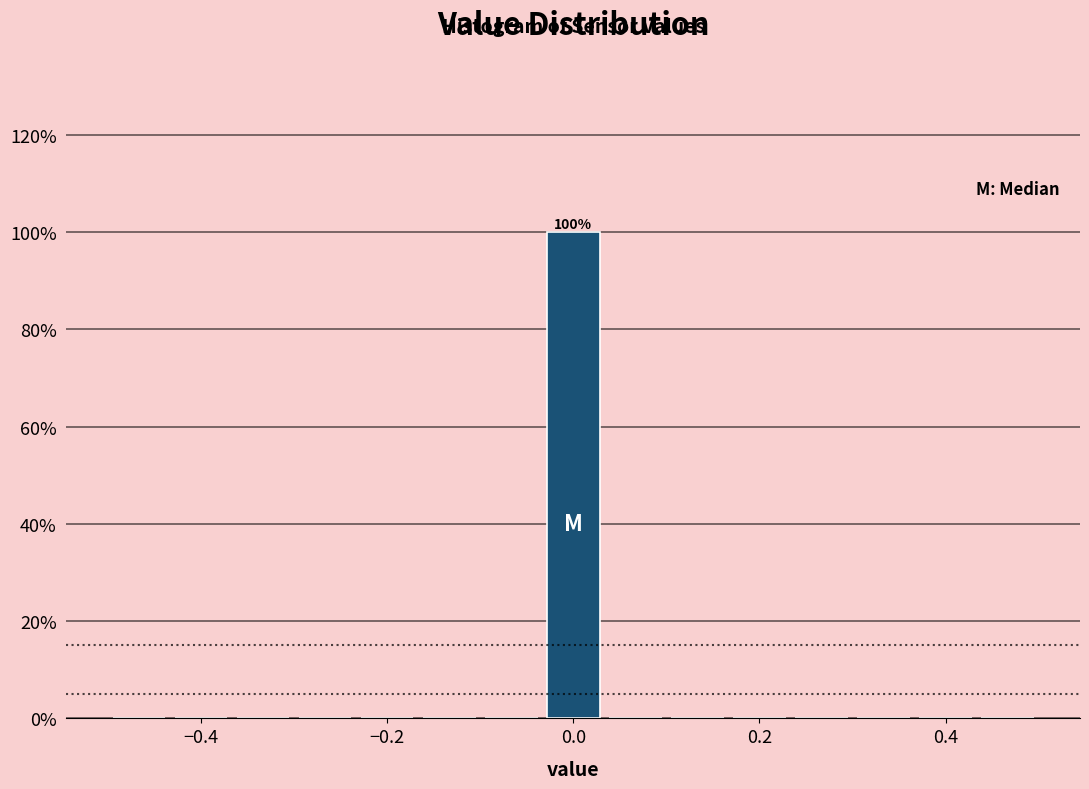

Read against the x-axis, roughly where is the centre of the tallest bar?

0.00